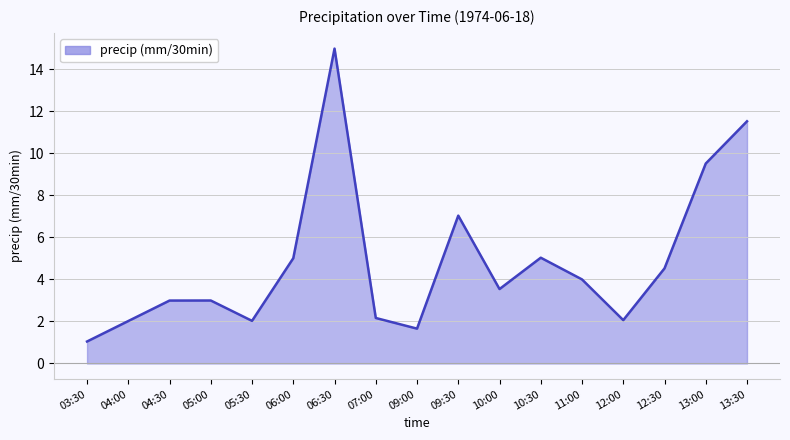

The chart shows a value of 4.0 at 06:30. True or false?

False